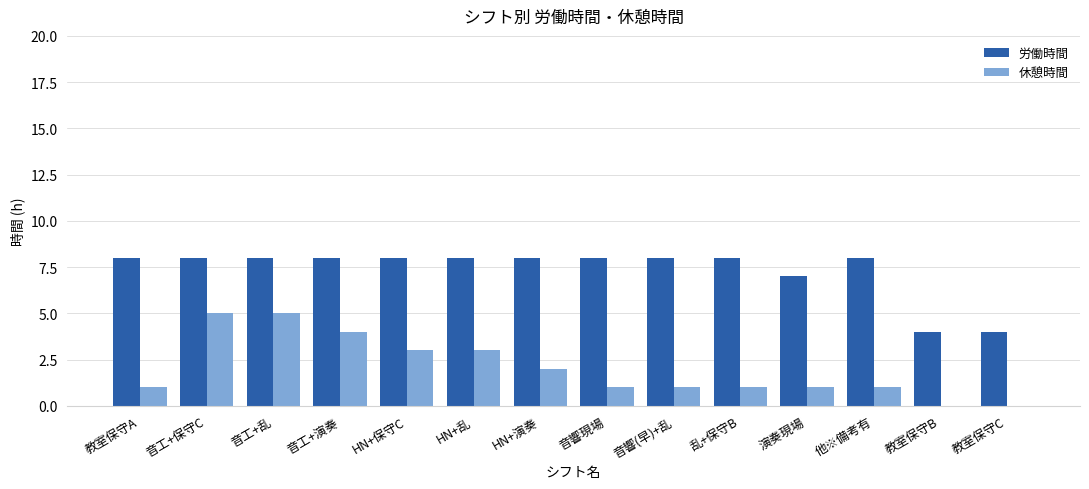

How many groups of bars are there?

14